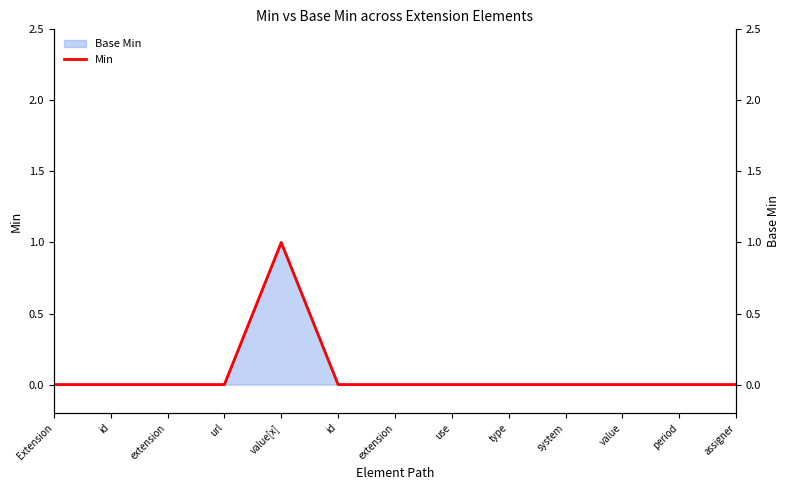

Reading left to right, extract all data points from this chart.

Extension=0	id=0	extension=0	url=0	value[x]=1	id=0	extension=0	use=0	type=0	system=0	value=0	period=0	assigner=0